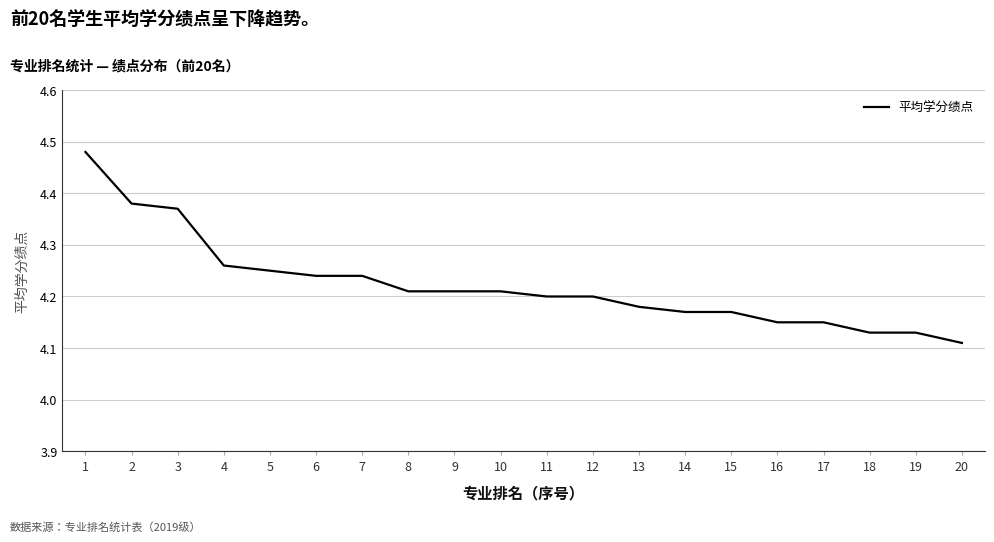

How many lines are shown in the chart?

1